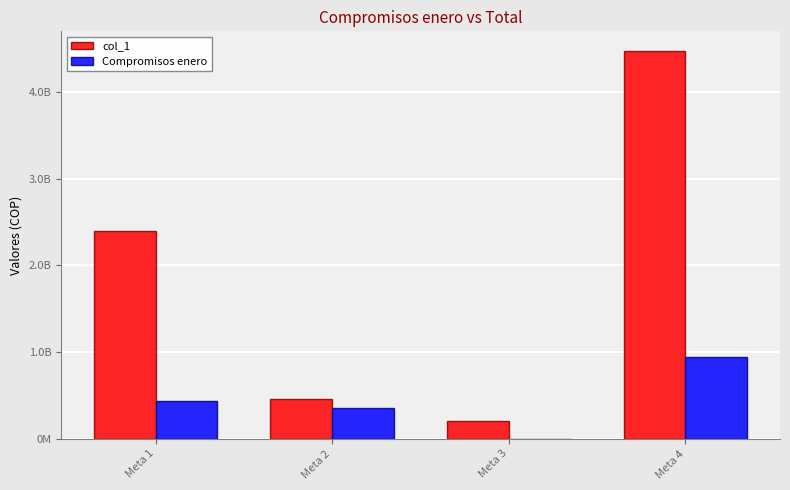

Does the chart contain stacked bars?

No